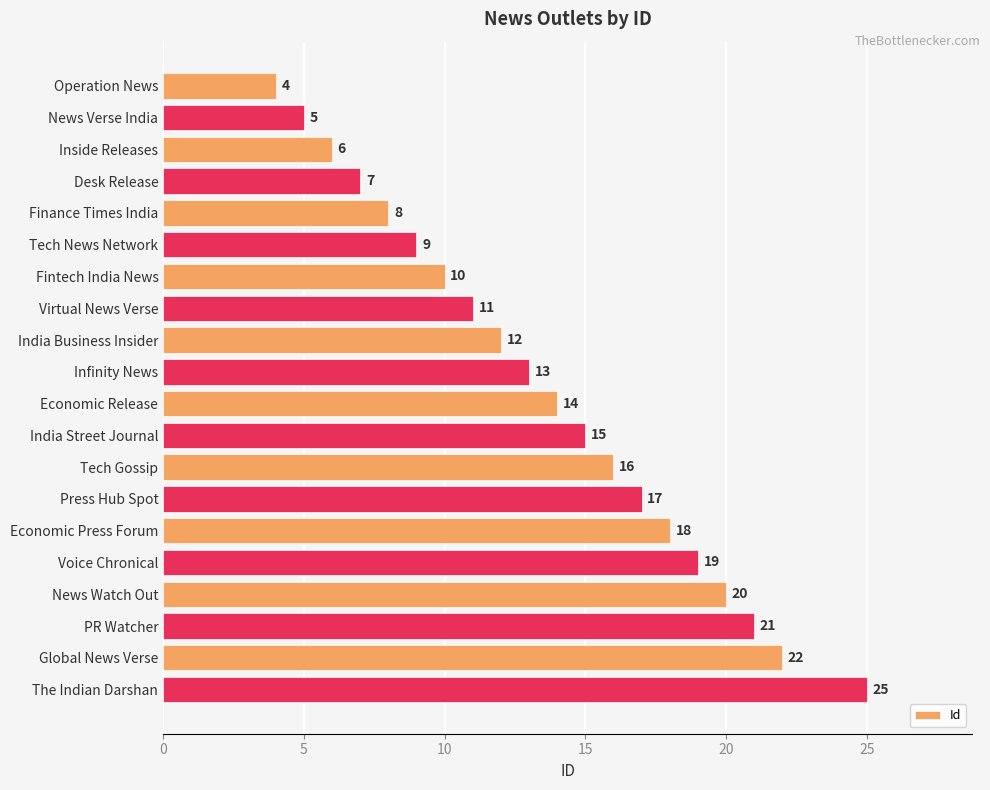

What is the change in value from News Verse India to Finance Times India?

+3